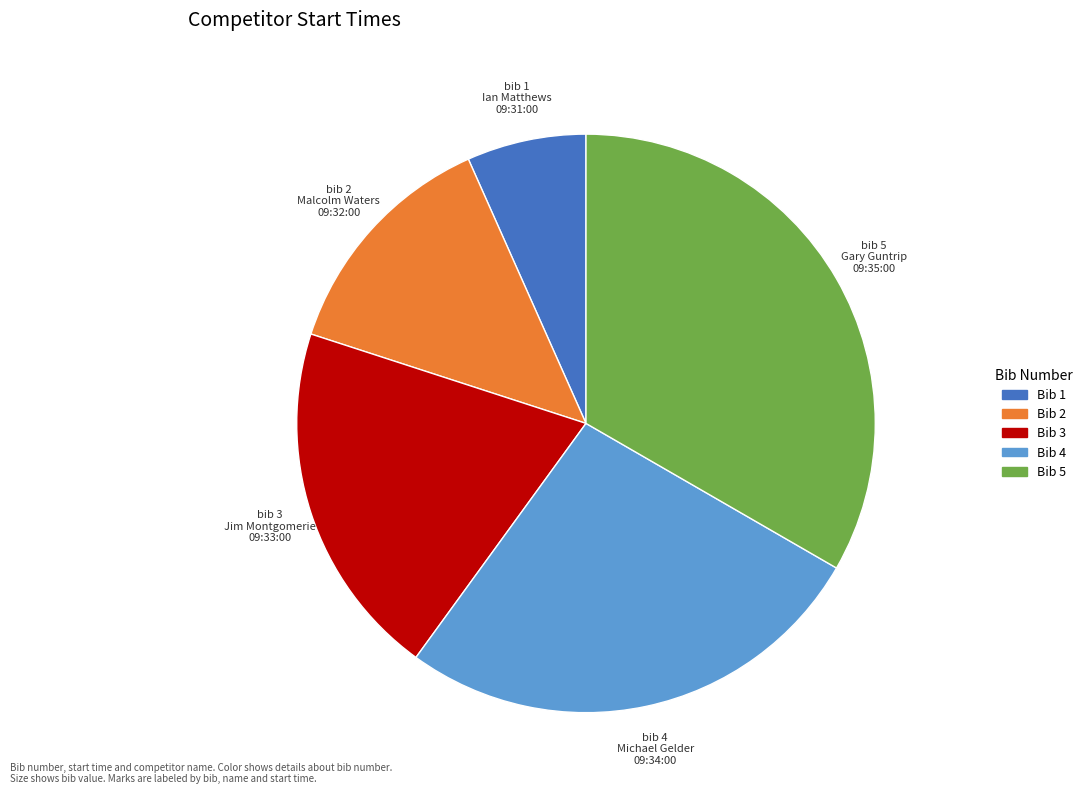

Is there any slice that represents more than half of the pie?

No